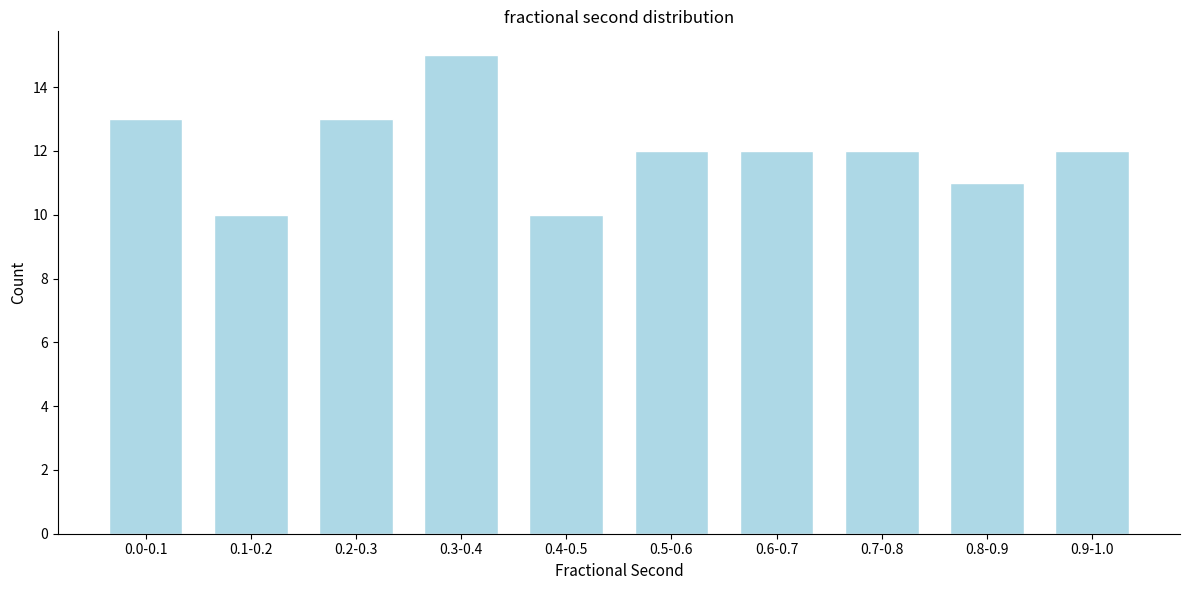

Reading left to right, transcribe all the data shown in this chart.

13	10	13	15	10	12	12	12	11	12